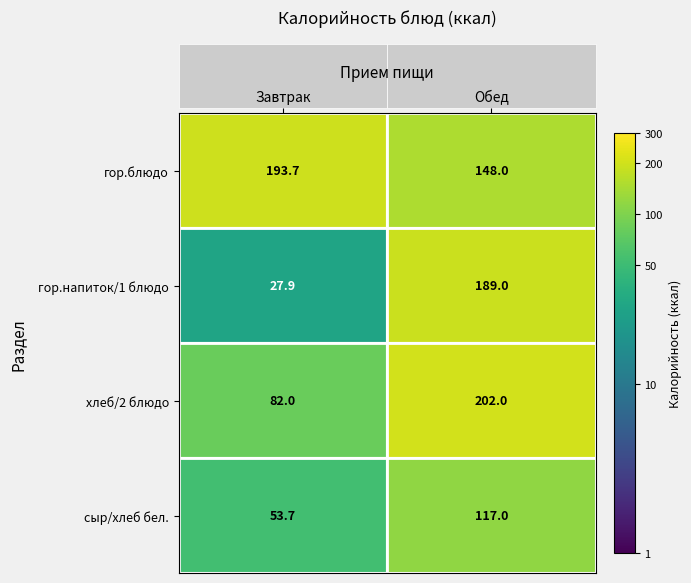

The value of гор.блюдо at Завтрак is 193.7. True or false?

True